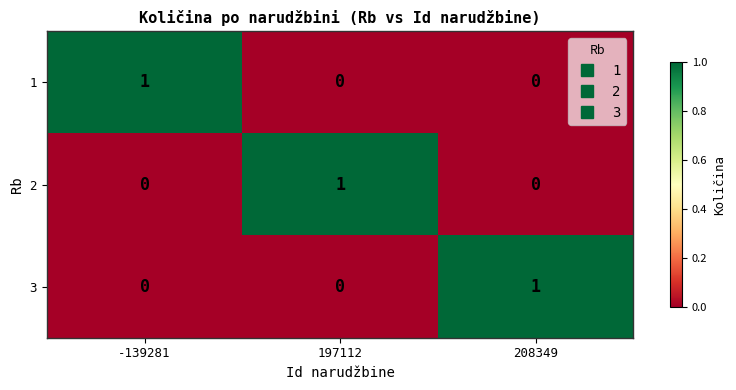

Is it true that 1 equals 0 at 208349?

True